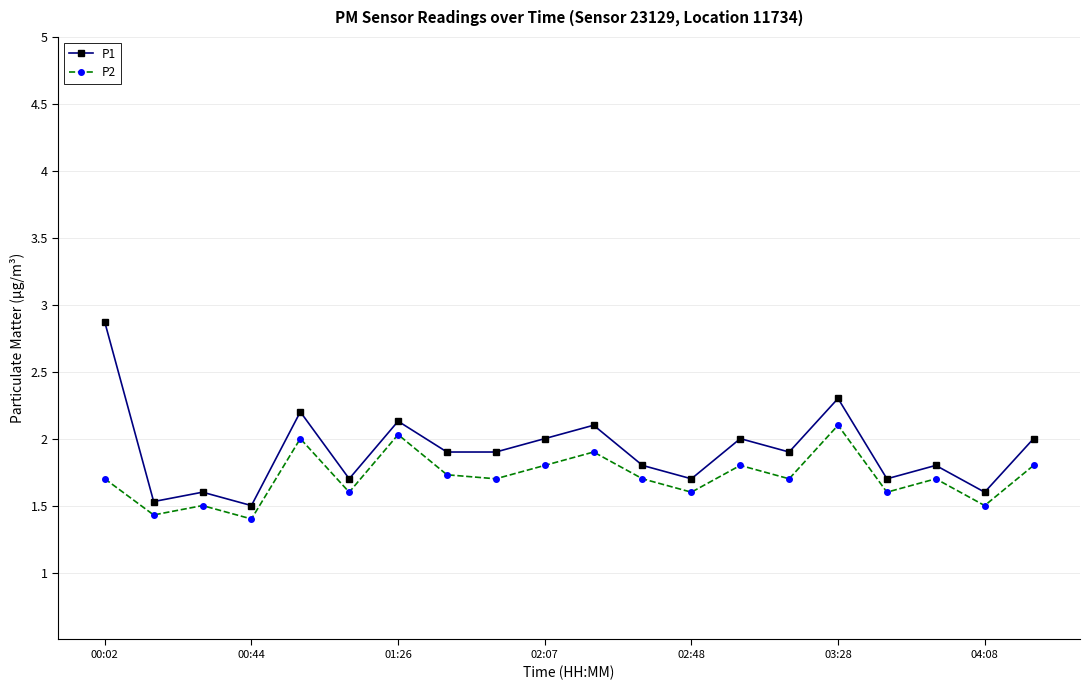

What is the lowest value of the P1 series?

1.5